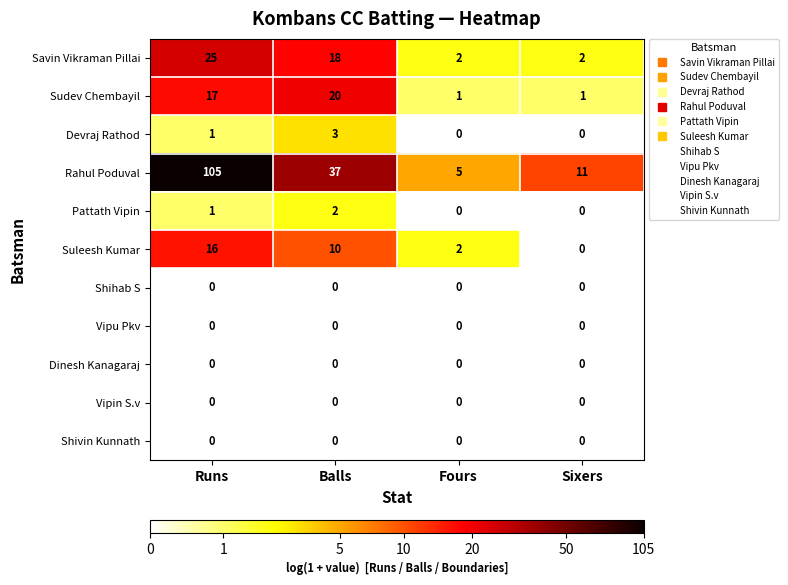

Rank the categories by Suleesh Kumar value from lowest to highest.

Sixers, Fours, Balls, Runs